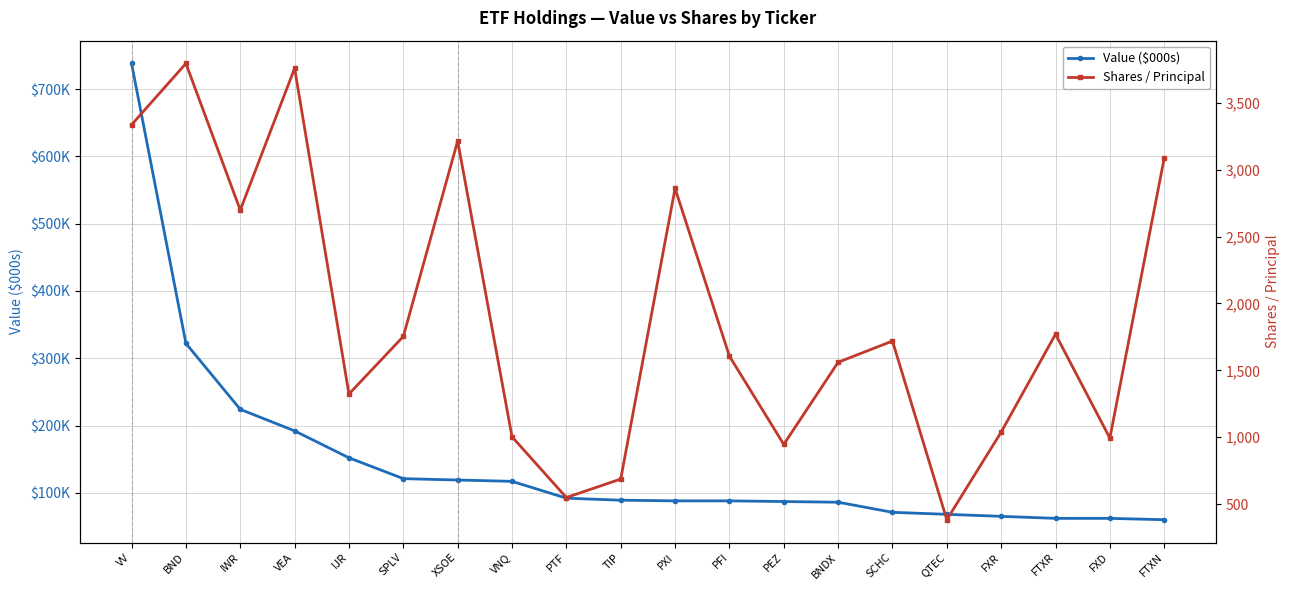

What is the sum of the Value ($000s) values at FTXR and FXD?

124000